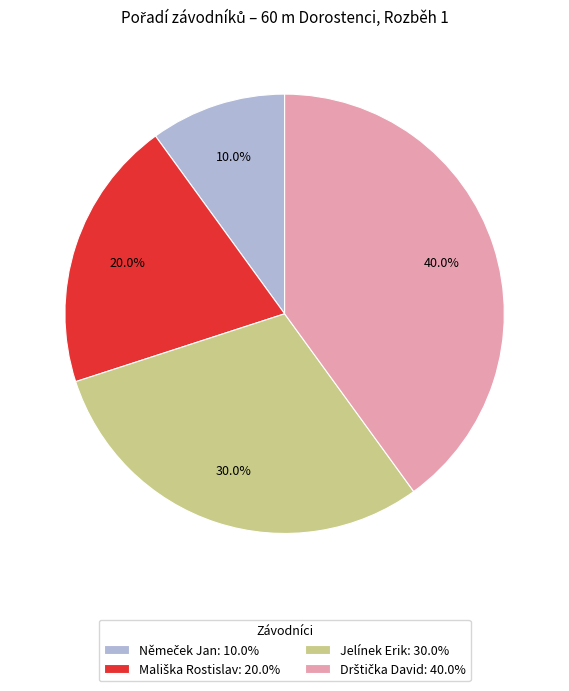

Is there a majority slice in this chart?

No